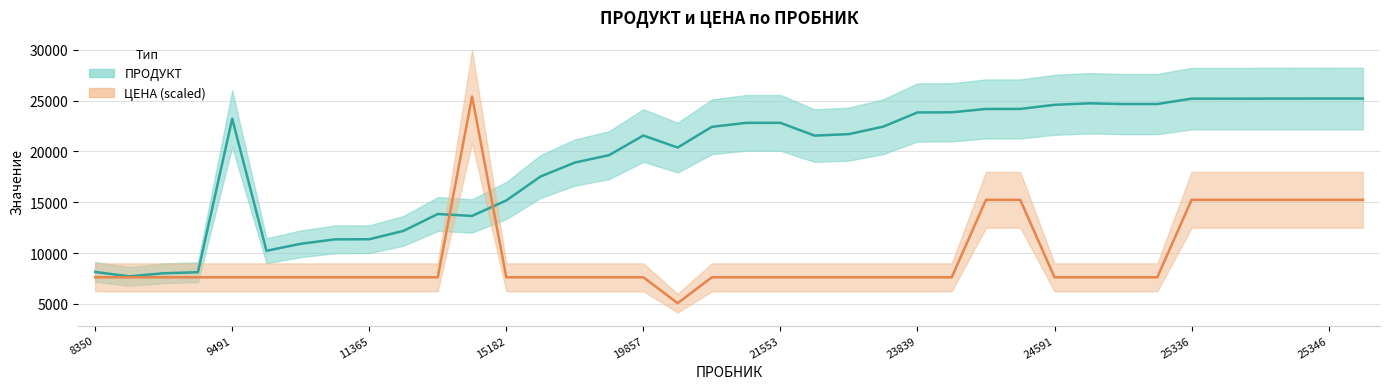

Reading left to right, list all the values displayed in this chart.

ПРОДУКТ: 8150.0	7714.0	8020.0	8124.0	23223.0	10231.0	10919.0	11355.0	11367.0	12190.0	13850.0	13659.0	15183.0	17540.0	18909.0	19639.0	21569.0	20386.0	22424.0	22814.0	22815.0	21559.0	21707.0	22442.0	23838.0	23853.0	24181.0	24185.0	24588.0	24737.0	24665.0	24667.0	25196.0	25194.0	25198.0	25205.0	25208.0	25206.0
ЦЕНА (scaled): 7622.0	7622.0	7622.0	7622.0	7622.0	7622.0	7622.0	7622.0	7622.0	7622.0	7622.0	25406.6	7622.0	7622.0	7622.0	7622.0	7622.0	5081.3	7622.0	7622.0	7622.0	7622.0	7622.0	7622.0	7622.0	7622.0	15244.0	15244.0	7622.0	7622.0	7622.0	7622.0	15244.0	15244.0	15244.0	15244.0	15244.0	15244.0